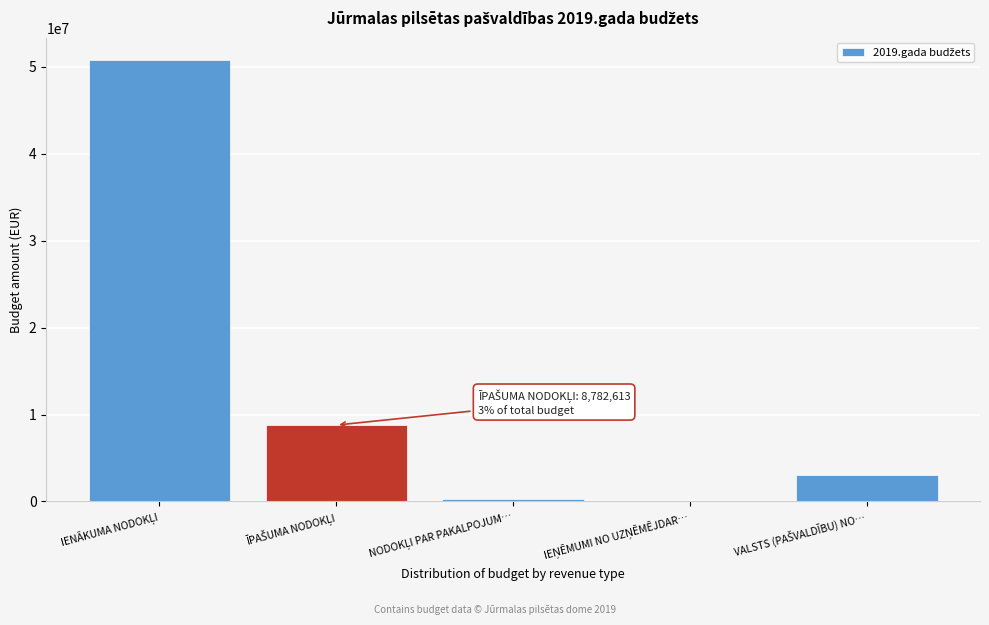

What is the greatest value displayed?

50828804